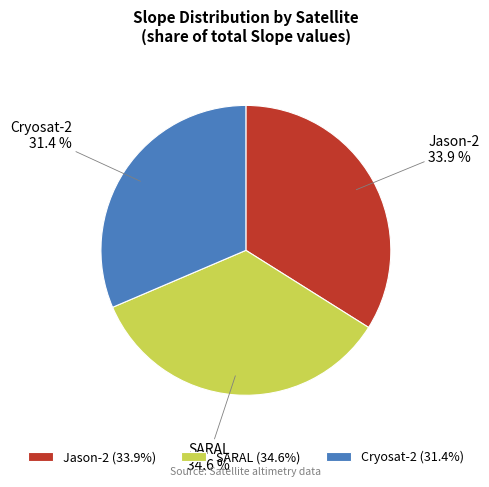

What is the largest slice in the pie chart?

SARAL